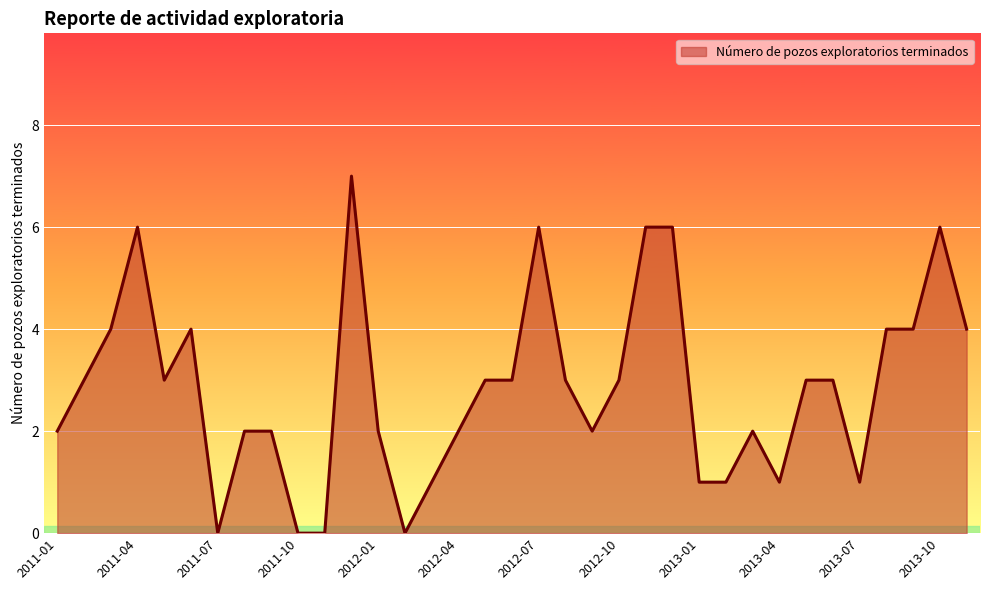

Reading left to right, list all the values displayed in this chart.

2	3	4	6	3	4	0	2	2	0	0	7	2	0	1	2	3	3	6	3	2	3	6	6	1	1	2	1	3	3	1	4	4	6	4